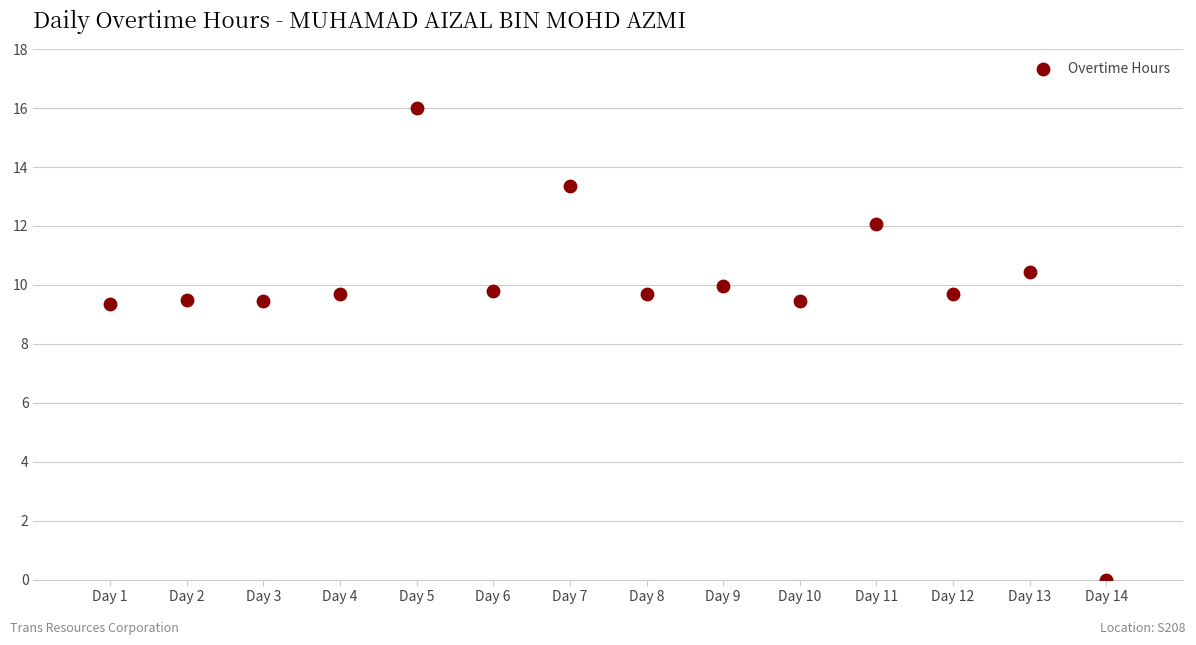

What is the range of X values (max minus min)?

13.0